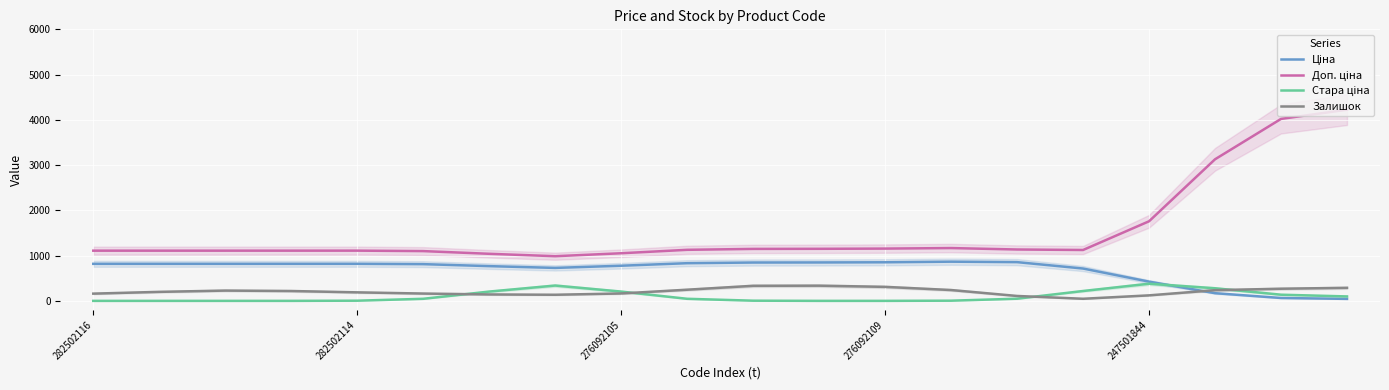

At which category is the sum across all series the highest?

19